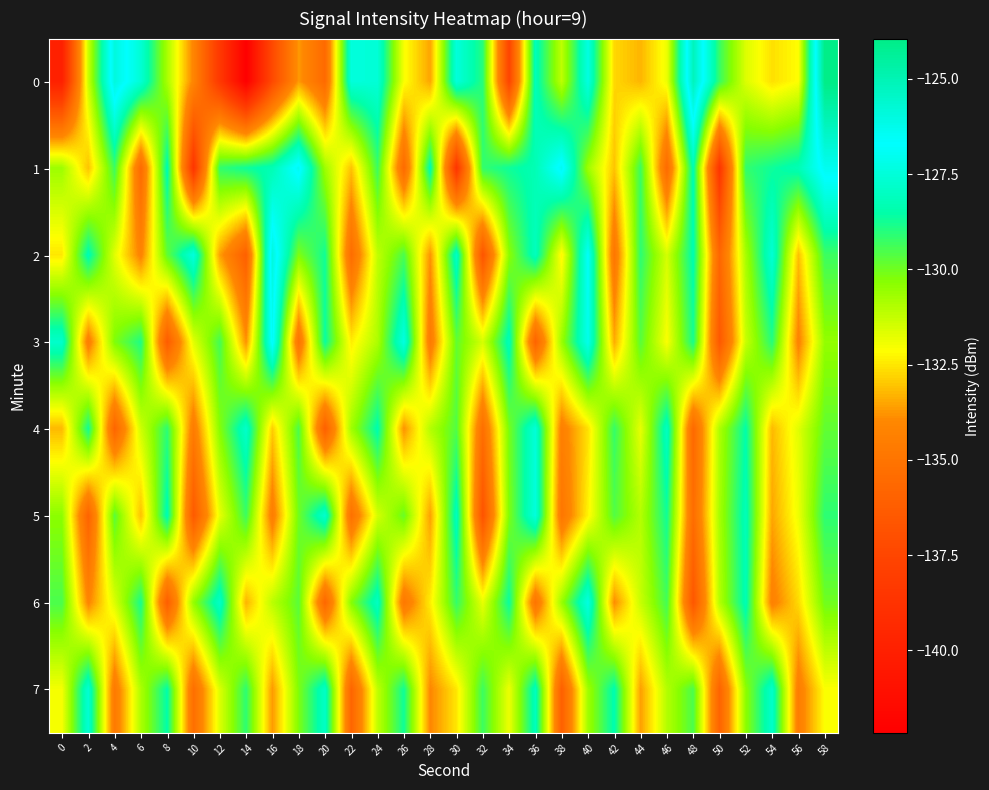

Which category has the highest value across all series?

58